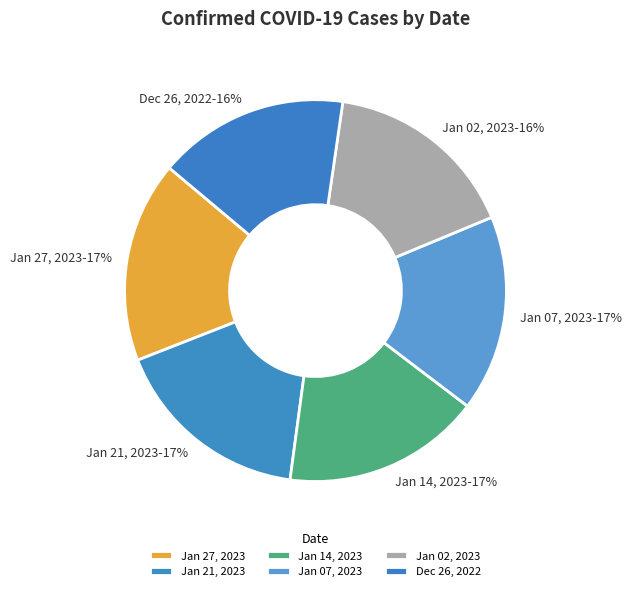

To the nearest percent, what percentage of the pie is Jan 27, 2023?

17%